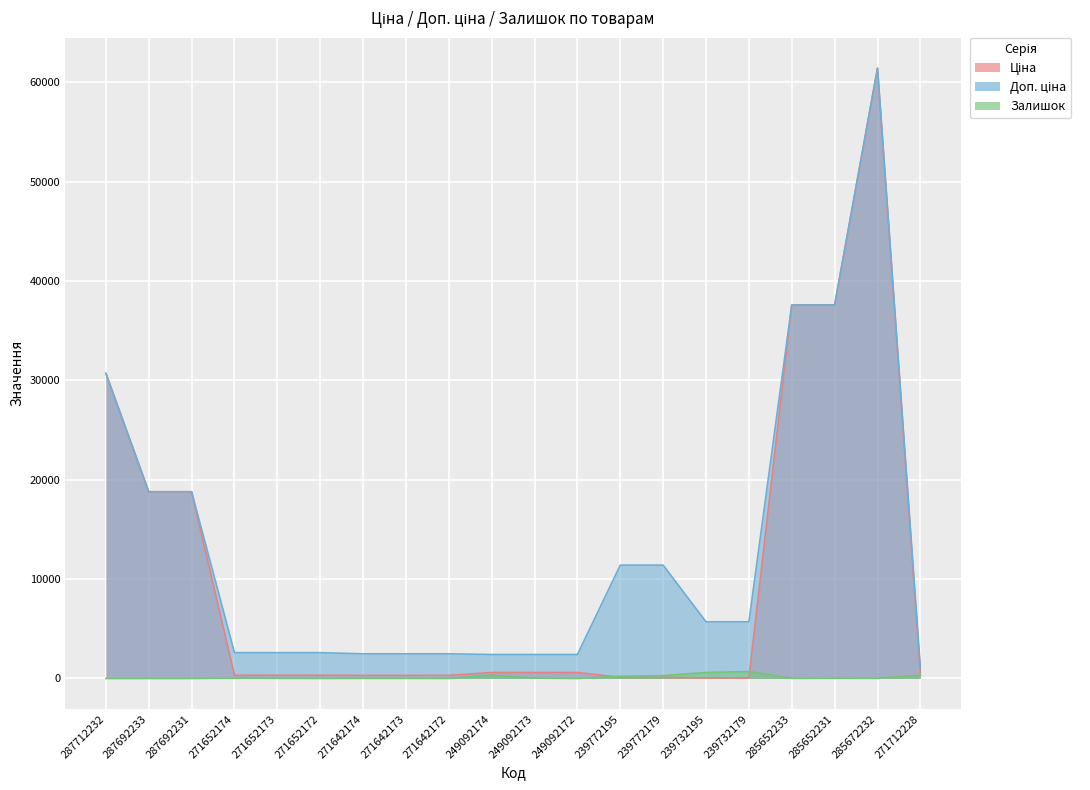

How many intersections are there between Ціна and Залишок?

2